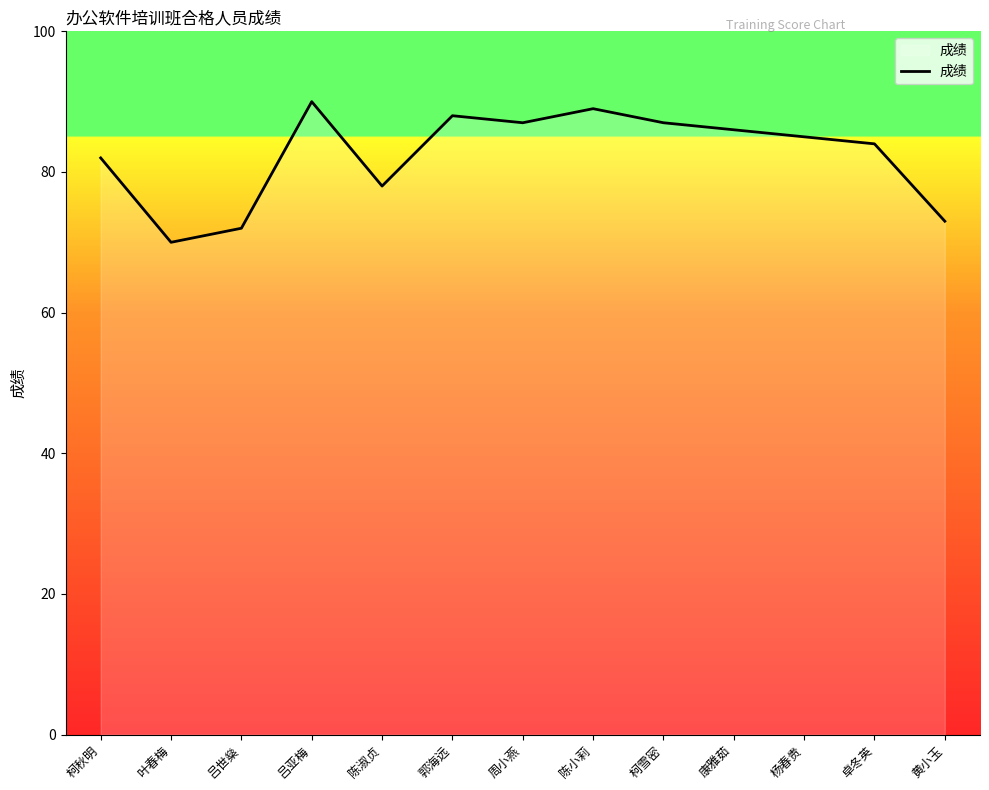

What is the difference between the values at 周小燕 and 吕亚梅?

3